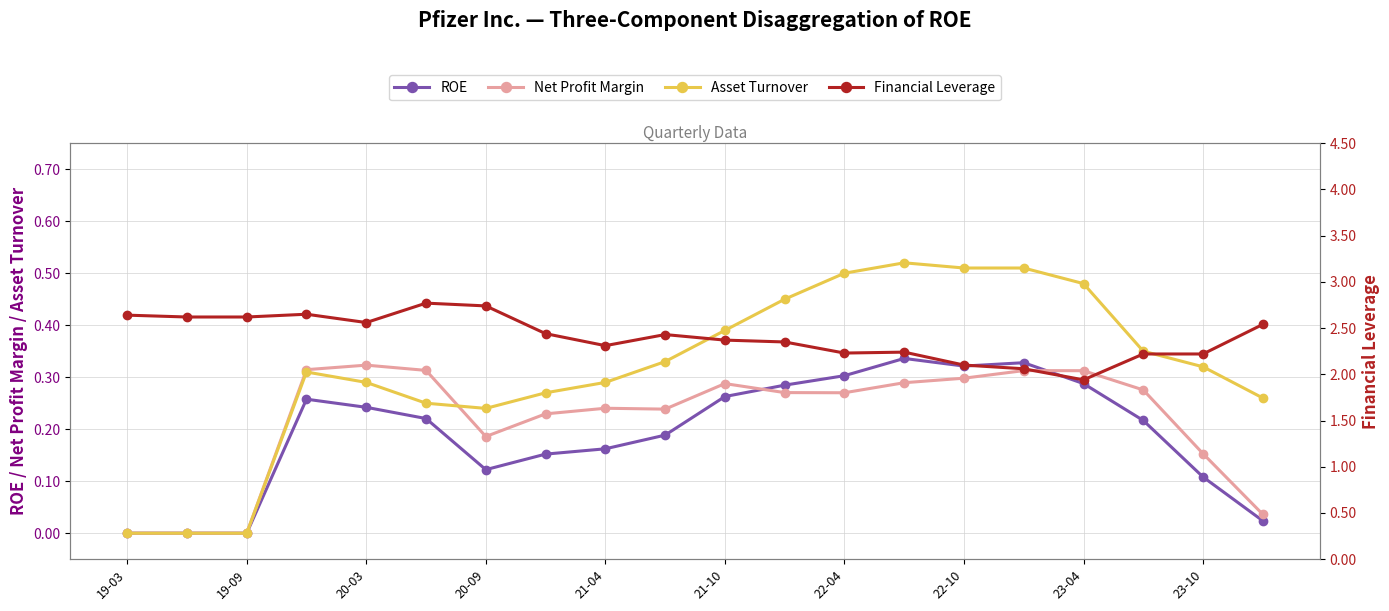

The Net Profit Margin series shows 0.5 at 22-10. True or false?

False